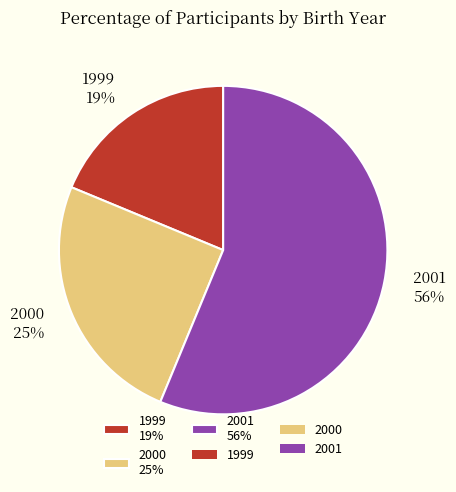

What is the majority slice?

2001